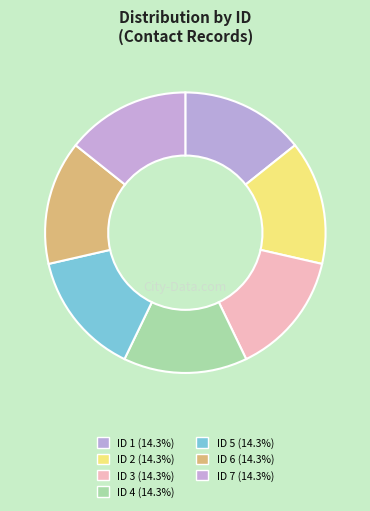

How many slices are in this pie chart?

7